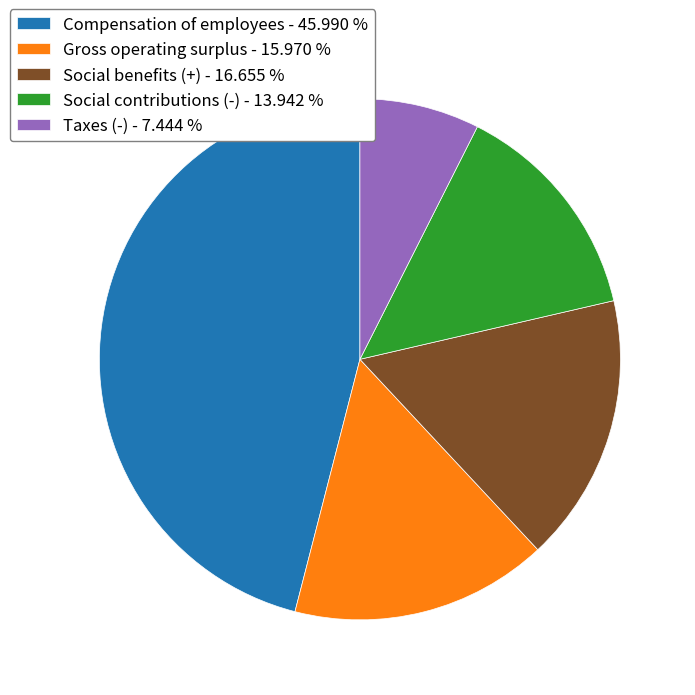

Count the number of slices in the pie.

5